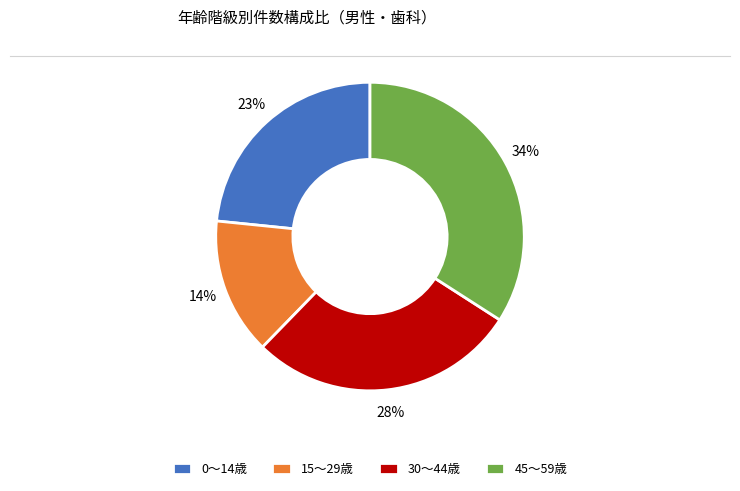

Rank the categories by value from highest to lowest.

45～59歳, 30～44歳, 0～14歳, 15～29歳